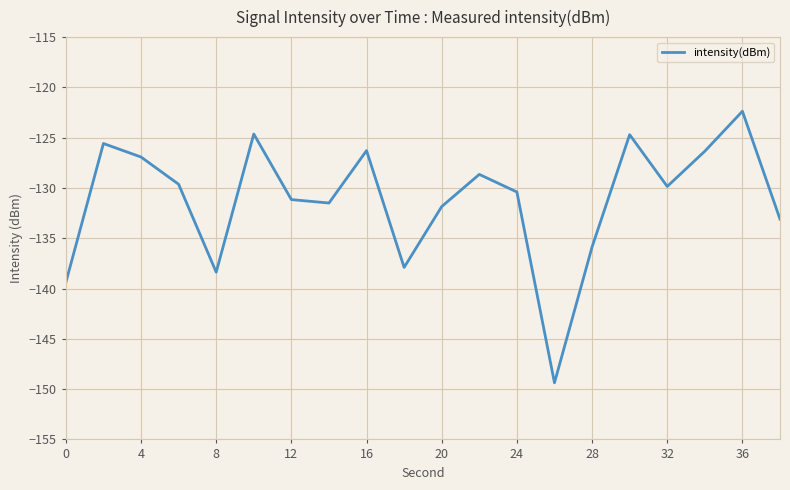

What is the difference between the maximum and minimum values?

27.0